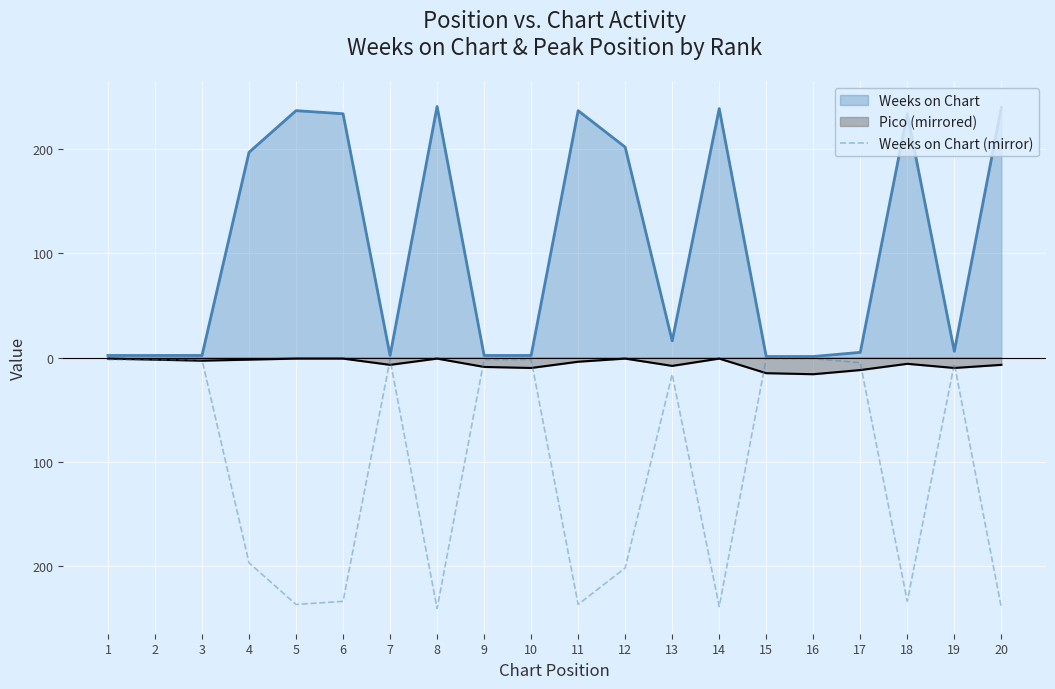

Does the chart display data point markers on the line(s)?

No